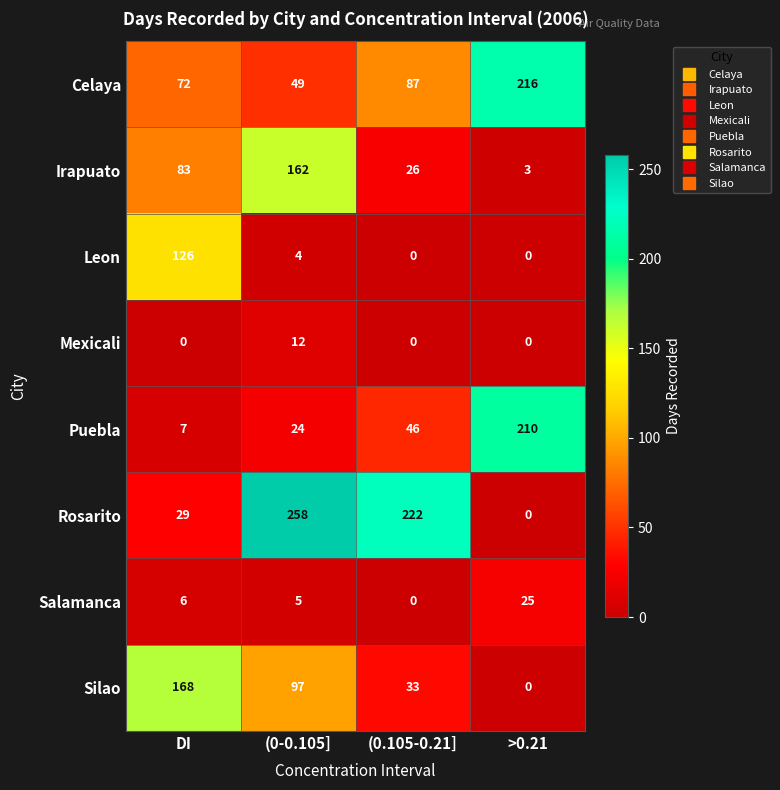

Which category has the highest value across all series?

(0-0.105]